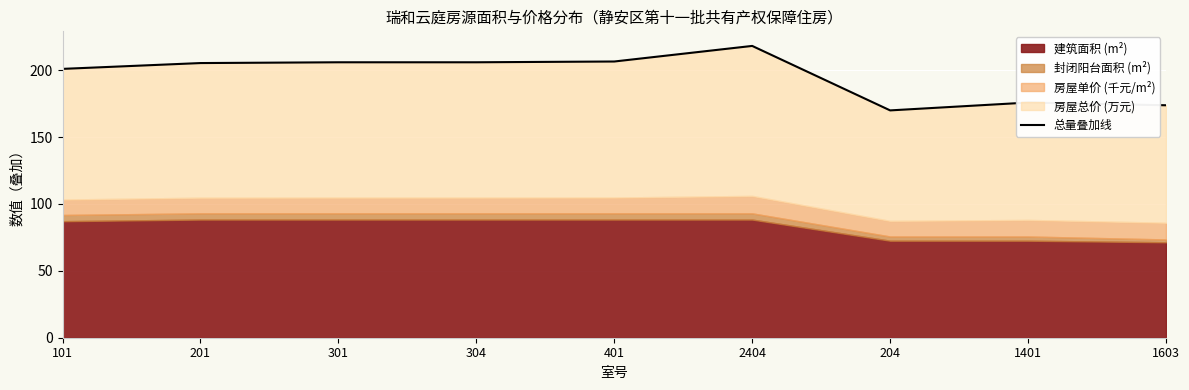

Where is the first local maximum?

2404